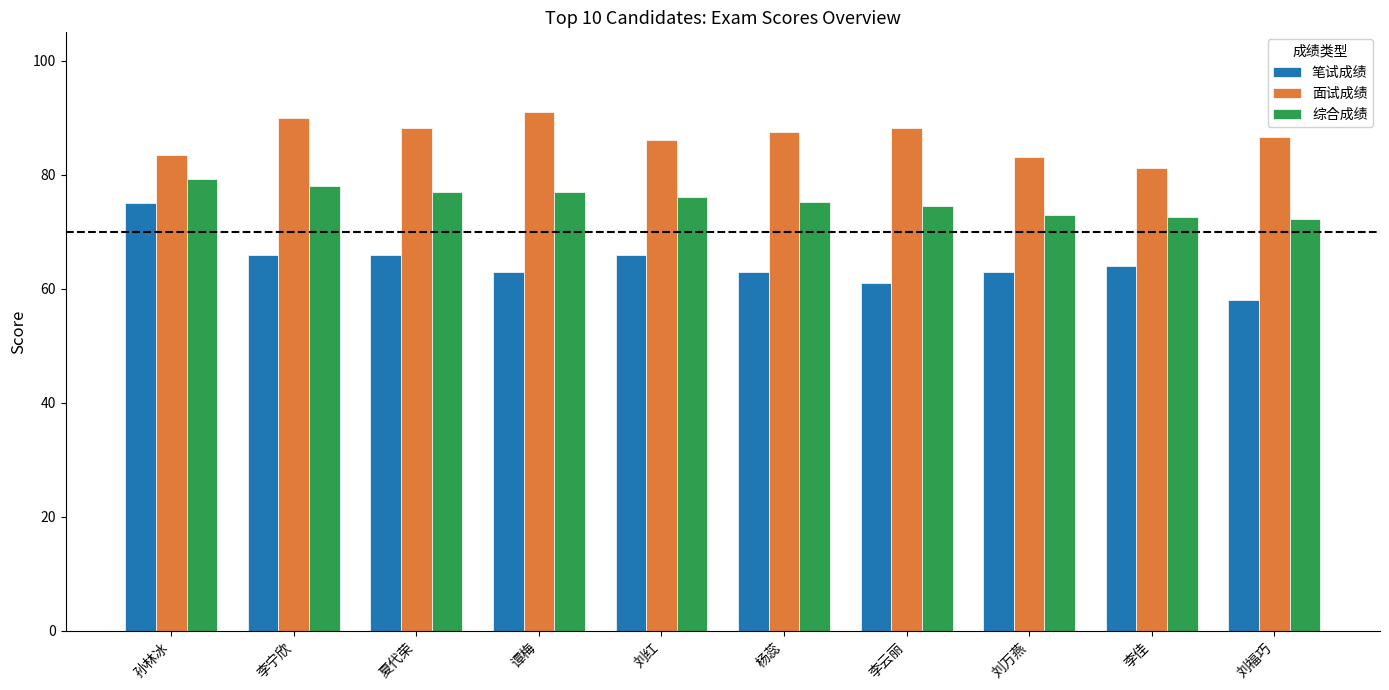

At which label does 综合成绩 reach its peak?

孙林冰